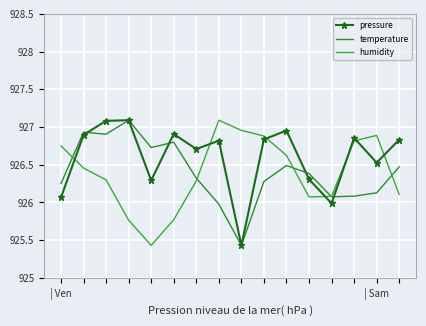

How many data points in pressure are above 926?

14